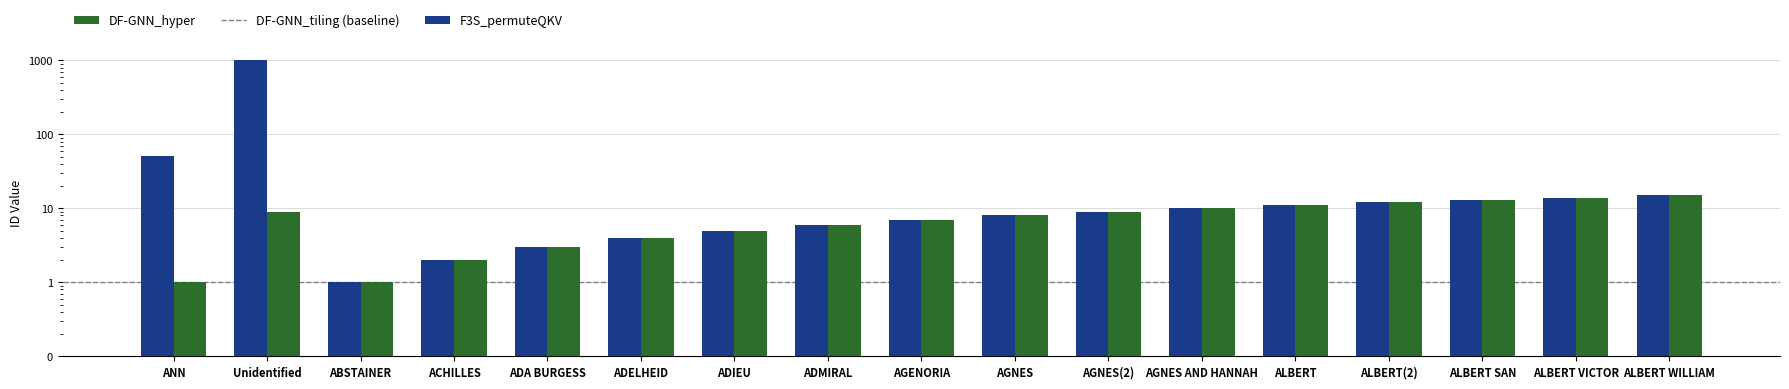

Is it true that F3S_permuteQKV equals 15 at ALBERT WILLIAM?

True